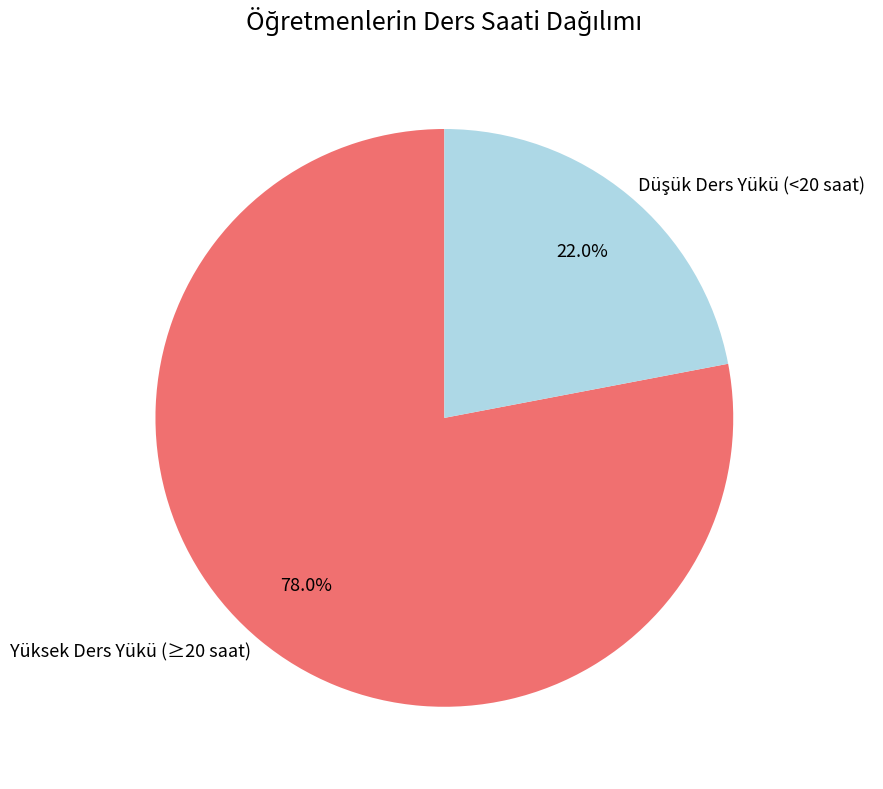

Which slice is the largest?

Yüksek Ders Yükü (≥20 saat)